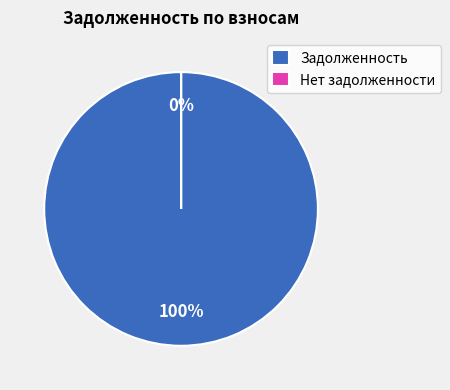

Does 11 account for over 50% of the chart?

No